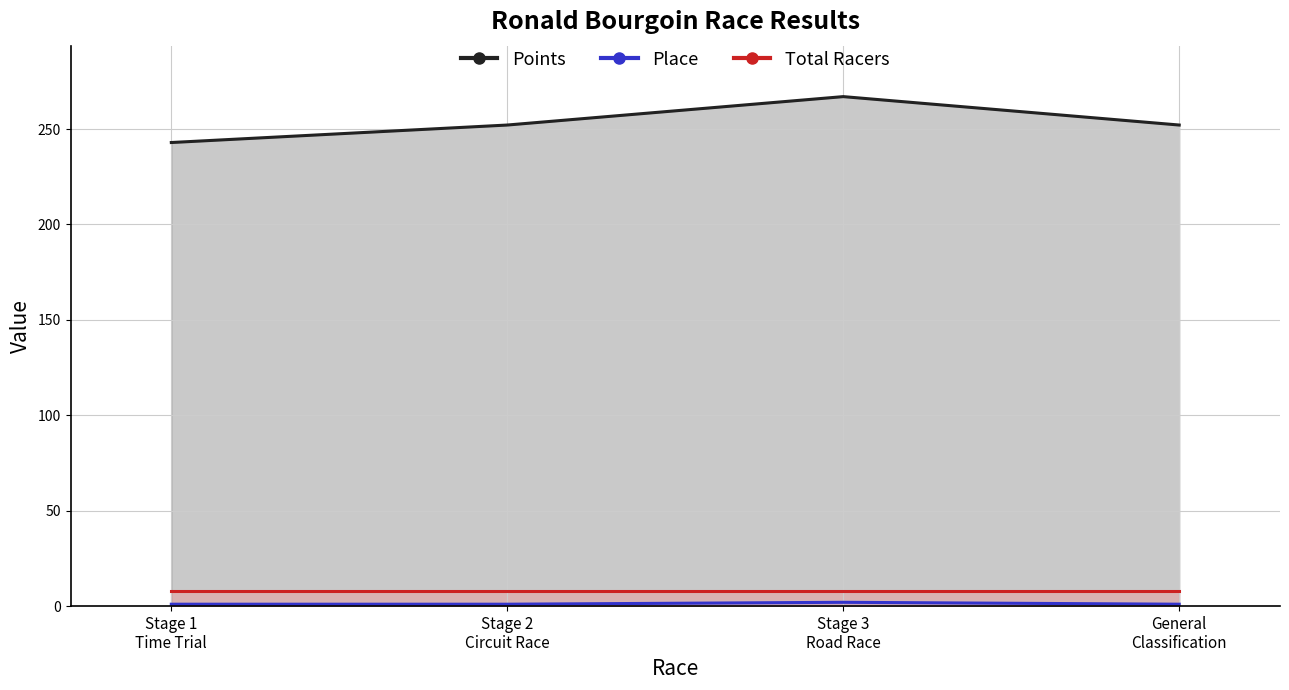

Read the Points value at Stage 2 Circuit Race.

252.1